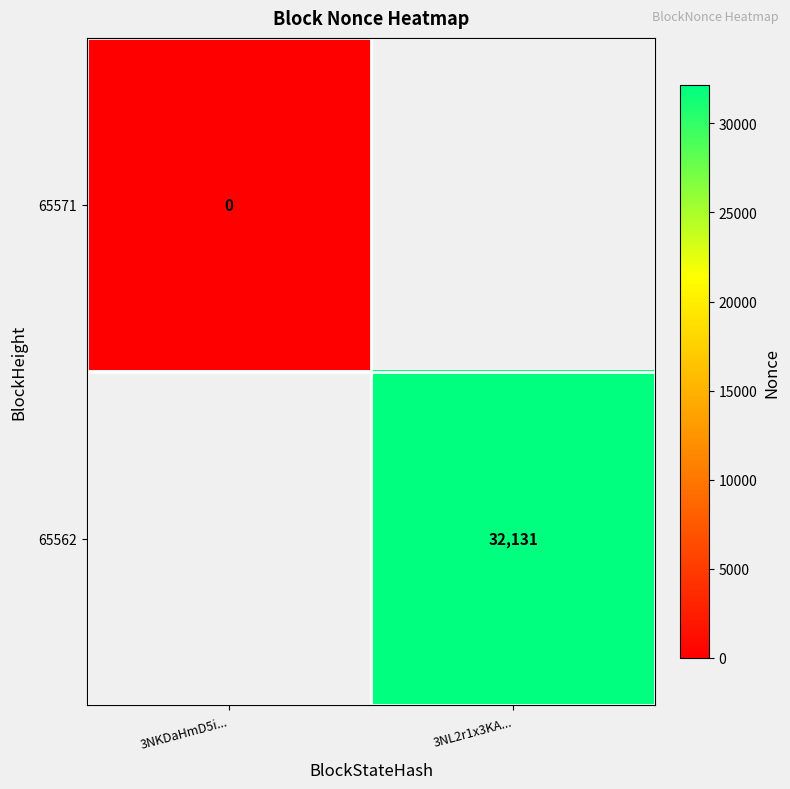

The 65562 series shows 32131 at 3NL2r1x3KA.... True or false?

True